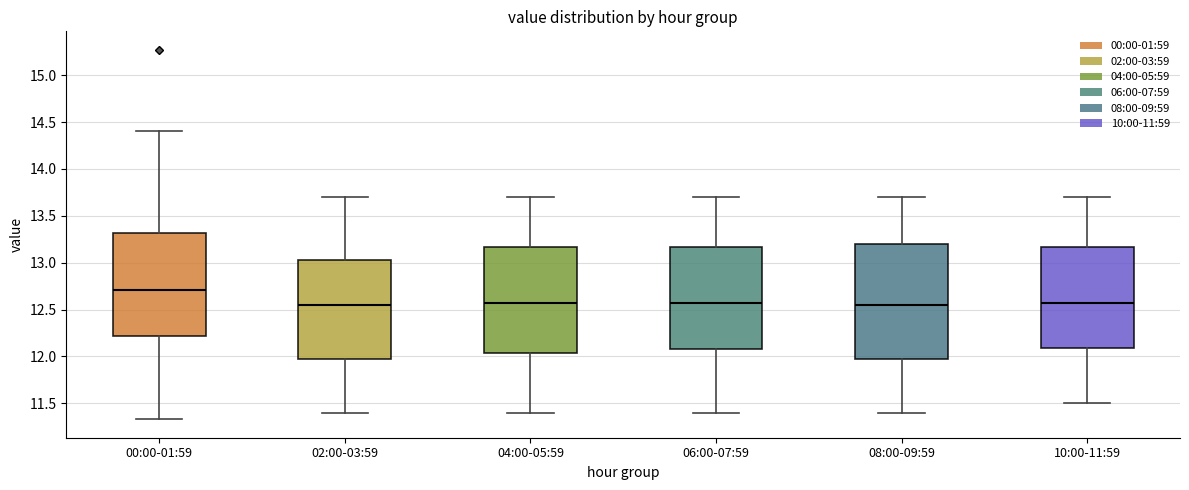

Comparing the boxes themselves (not the whiskers), which one is the tallest?

08:00-09:59